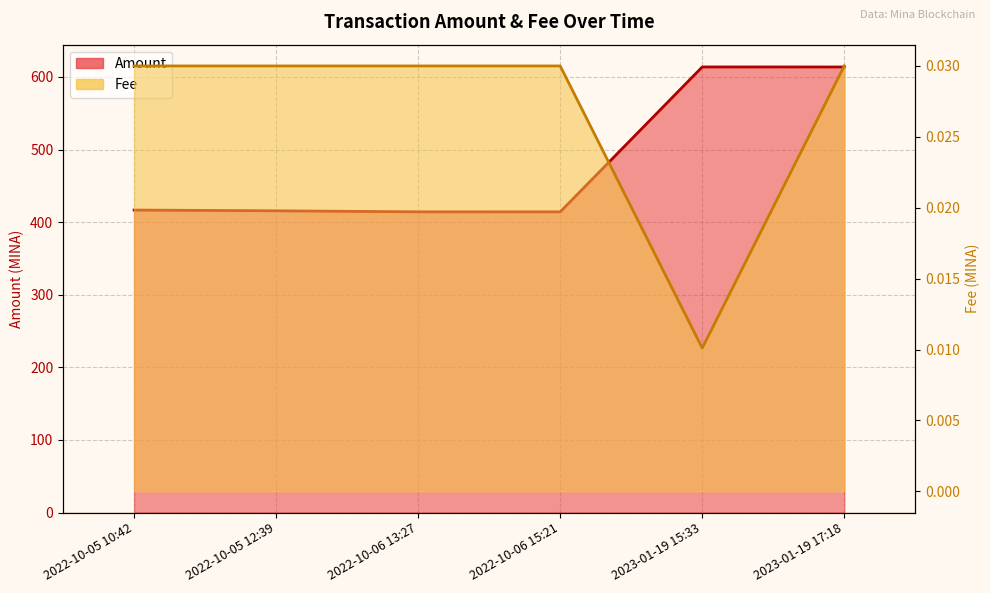

At which category is the sum across all series the highest?

2023-01-19 15:33